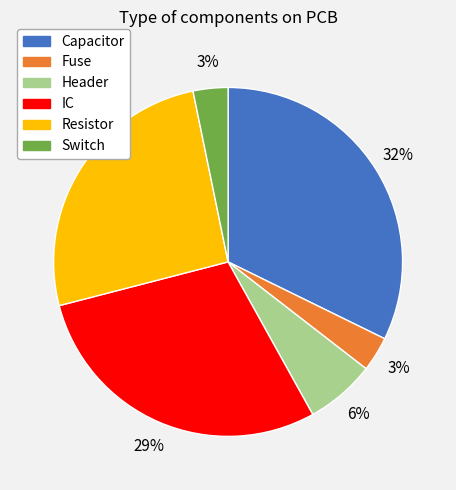

True or false: Header accounts for 6% of the total.

True